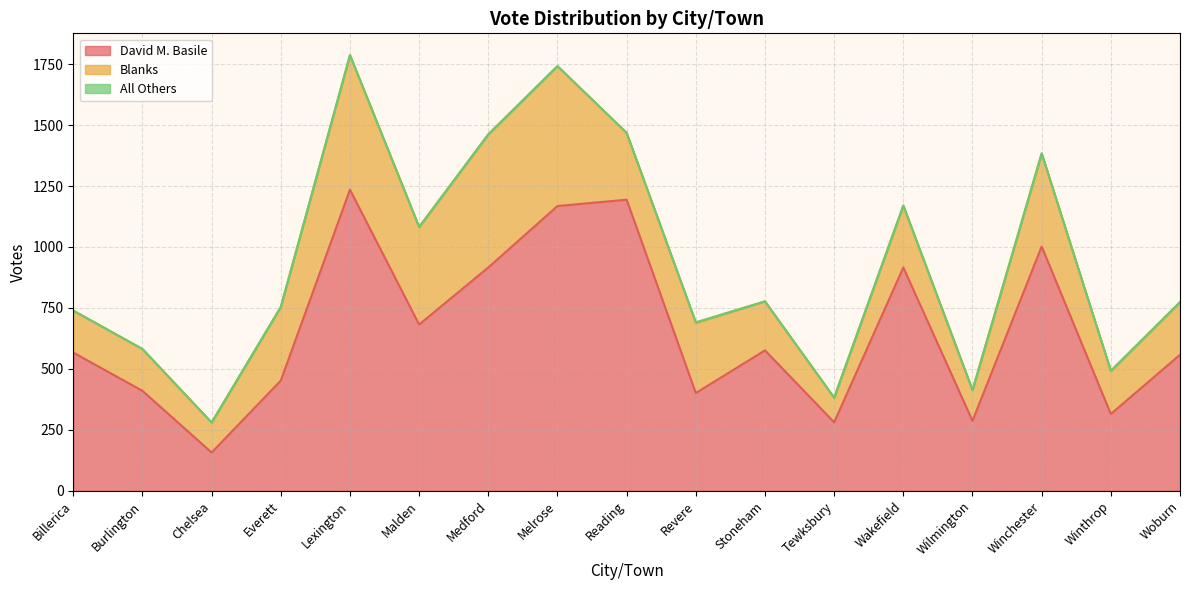

At which category is the sum across all series the highest?

Lexington